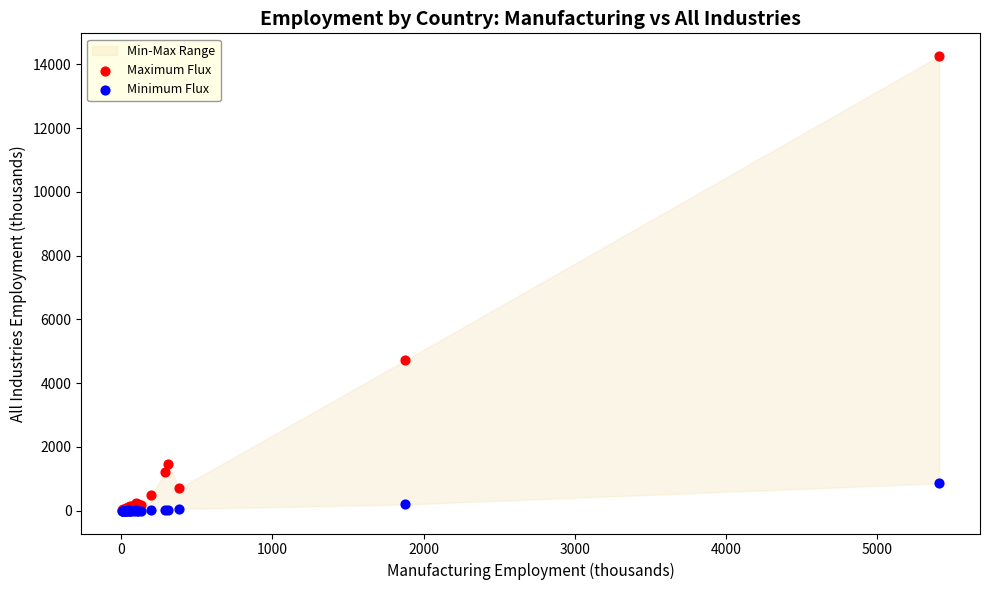

Across all series, what Y value is closest to 7128?

4715.6